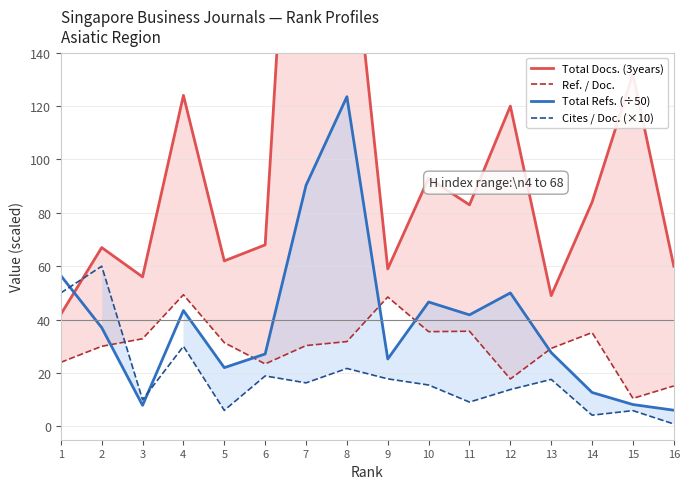

How many interior local valleys does the Total Docs. (3years) series have?

5